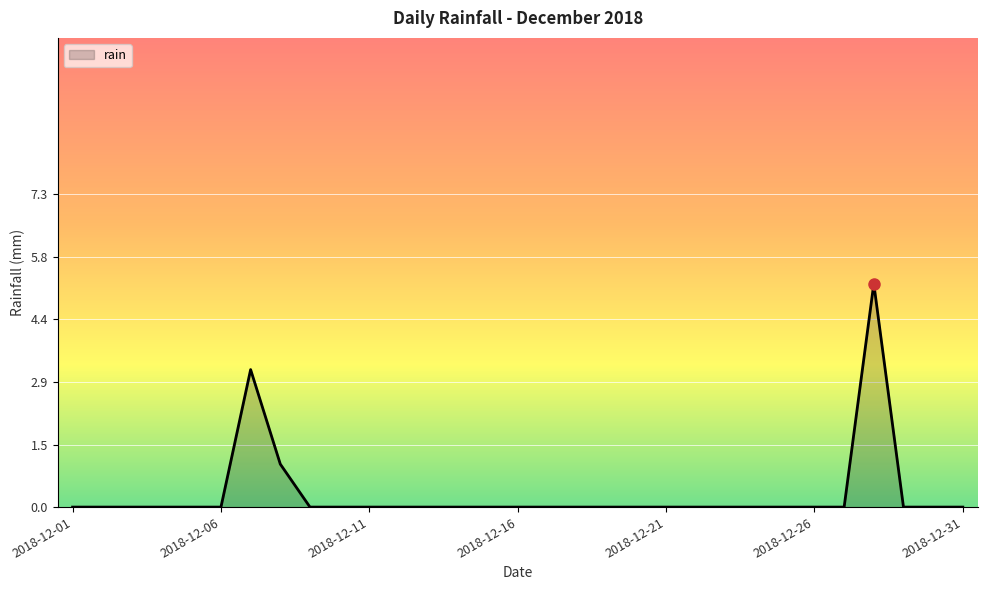

What is the greatest value displayed?

5.2